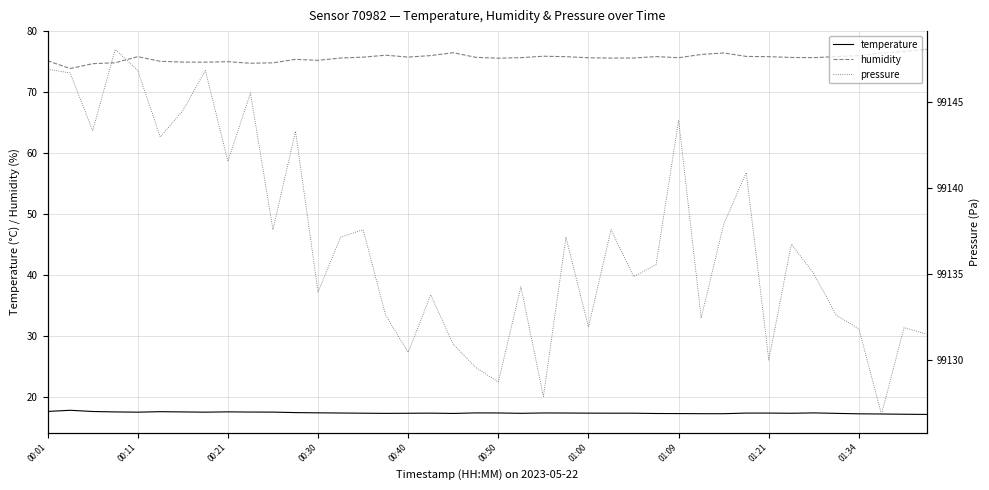

True or false: humidity and temperature cross at least once.

False